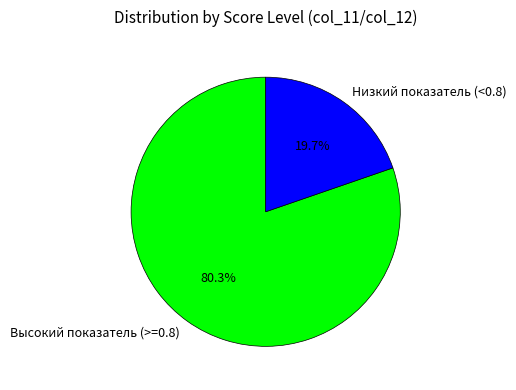

Do Низкий показатель (<0.8) and Высокий показатель (>=0.8) together represent more than half of the pie?

Yes